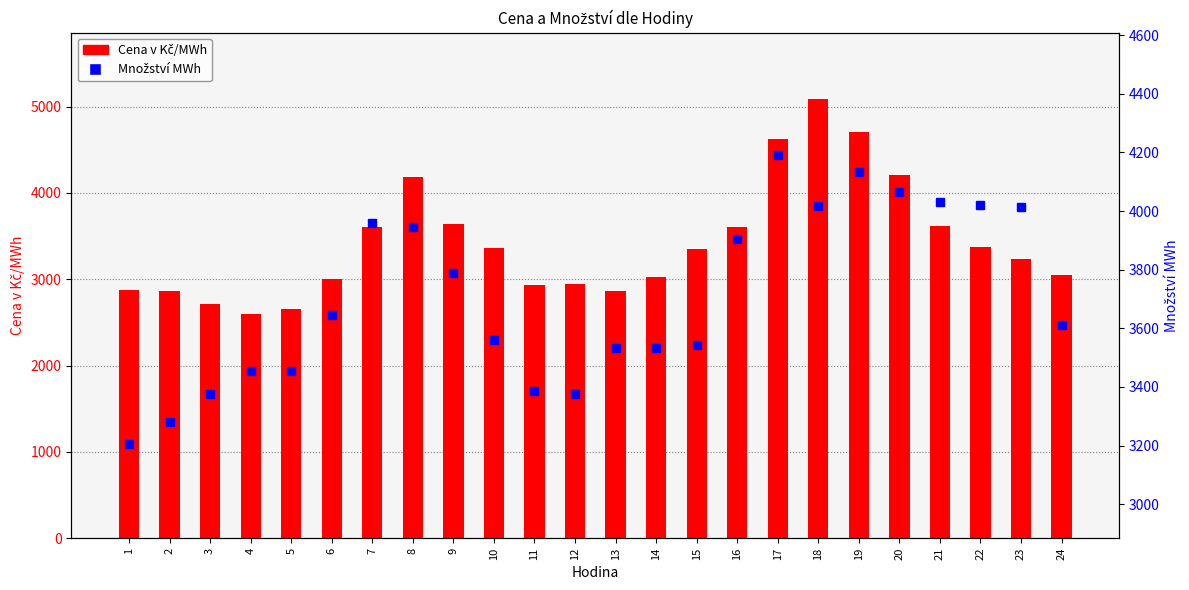

List the series in order of their overall mean, lowest first.

Cena v Kč/MWh, Množství MWh